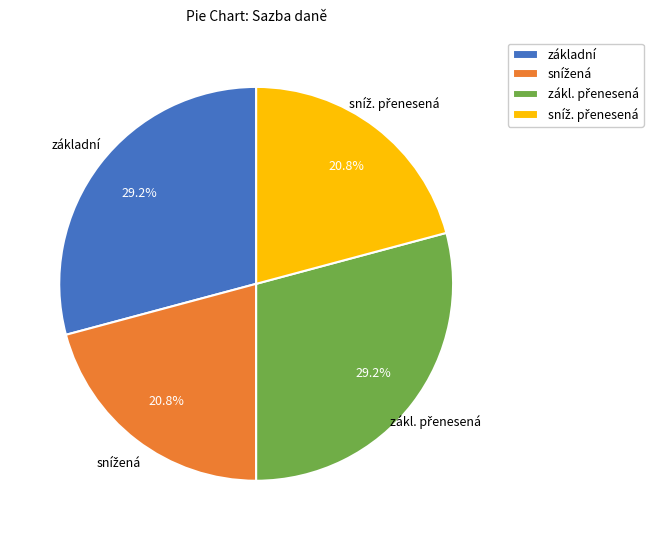

Does any single category account for the majority?

No